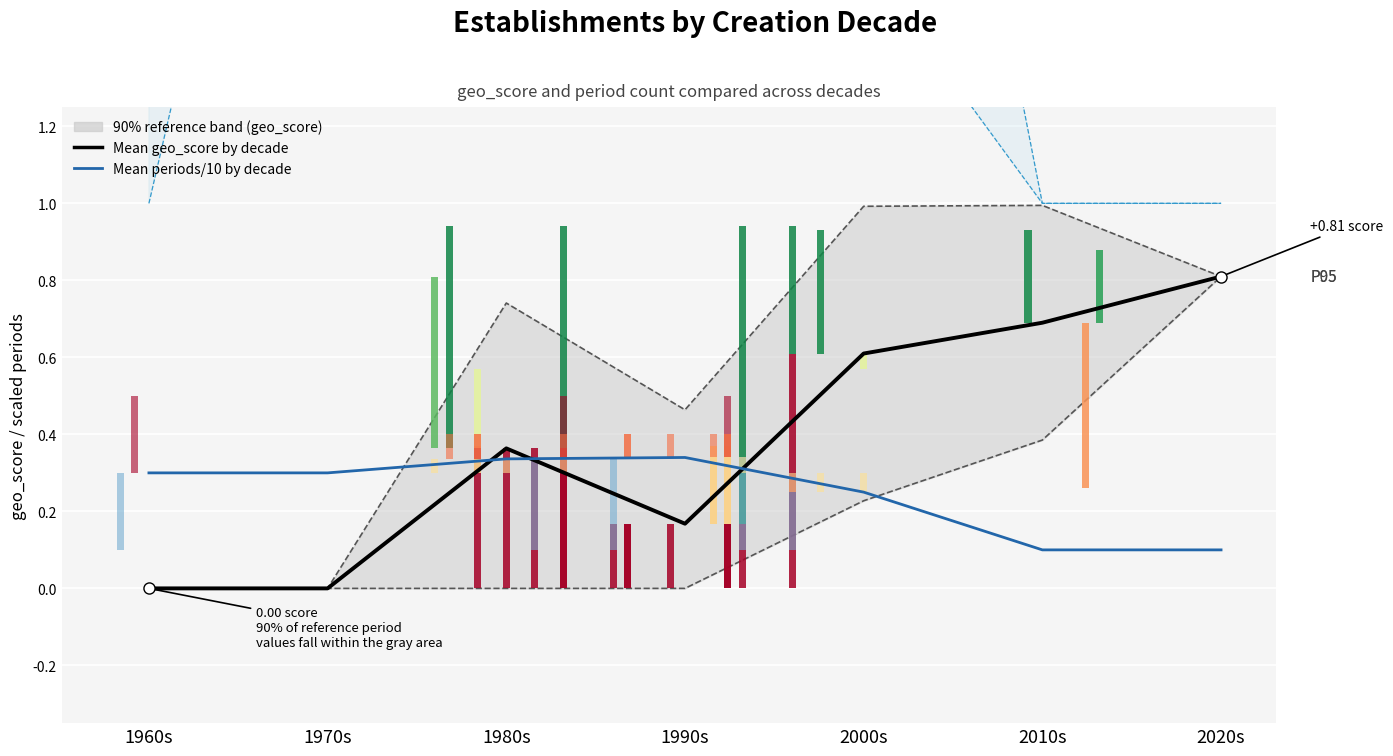

Is it true that Mean periods/10 by decade equals 0.2 at 1990s?

False